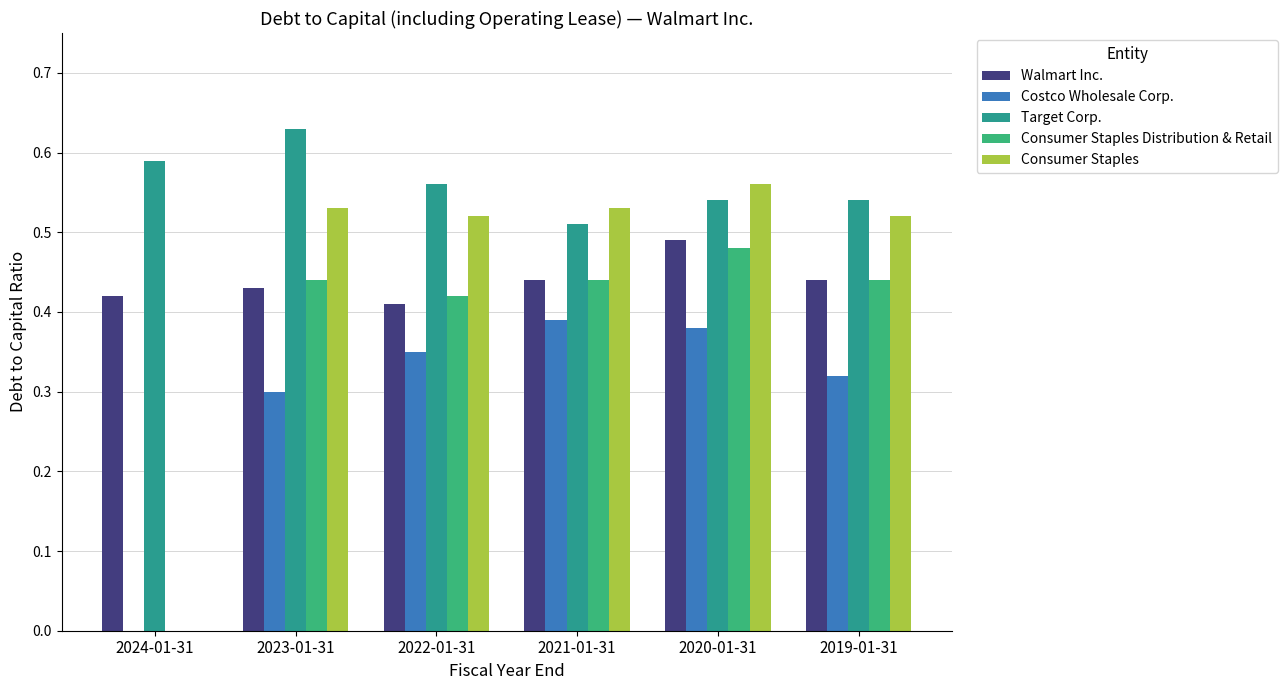

Count the number of categories in the chart.

6